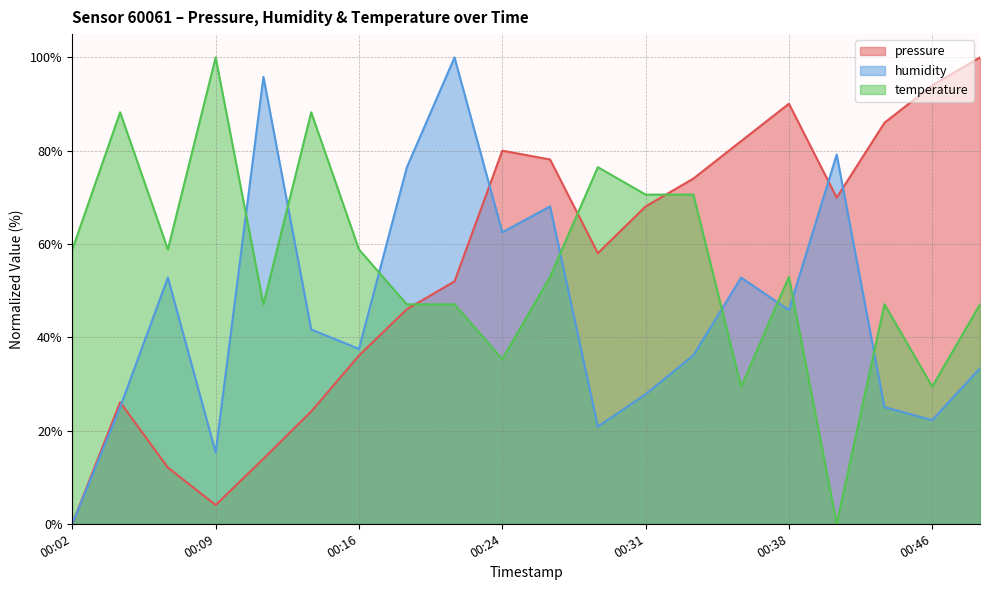

Is the value of humidity at 00:26 greater than the value of pressure at 00:41?

No